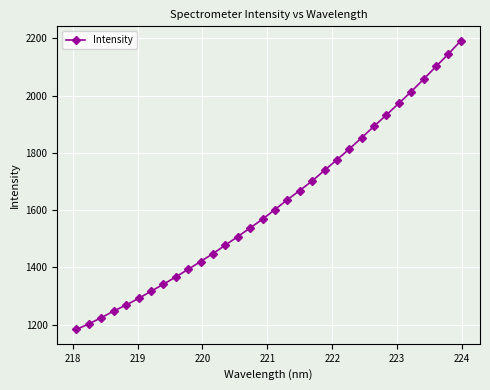

What is the difference between the maximum and minimum values?

1008.2